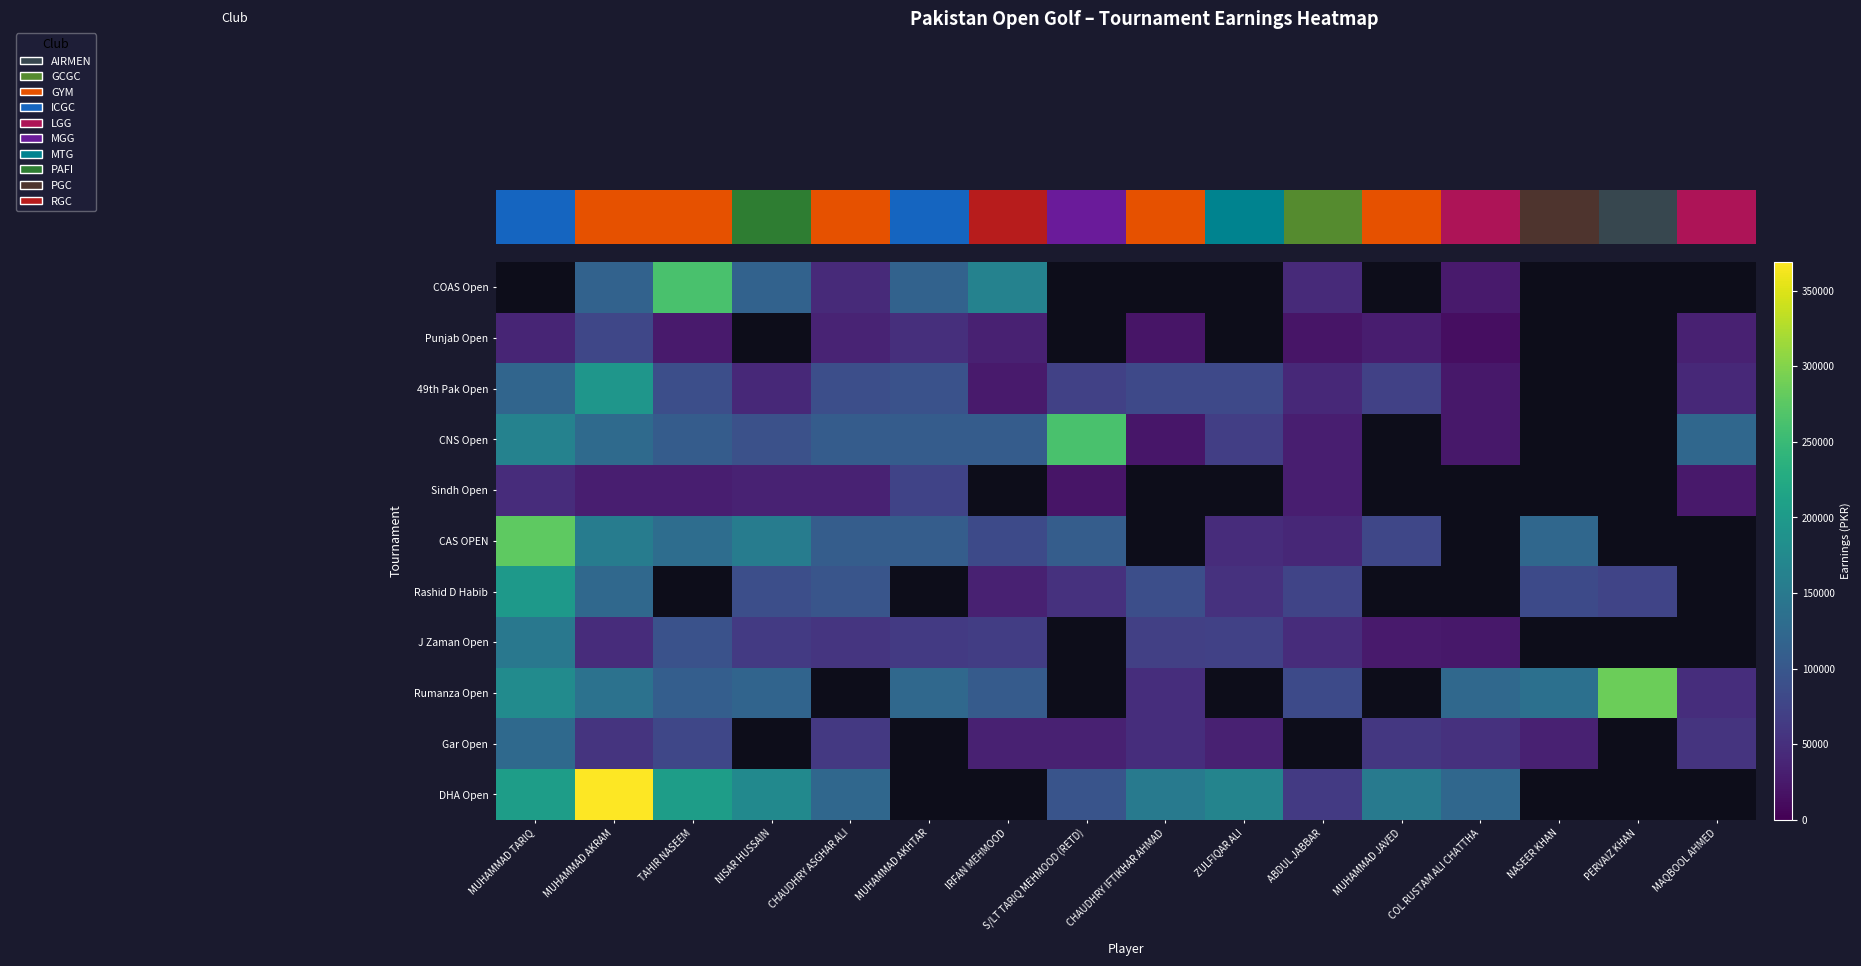

What is the smallest value displayed?

13920.0